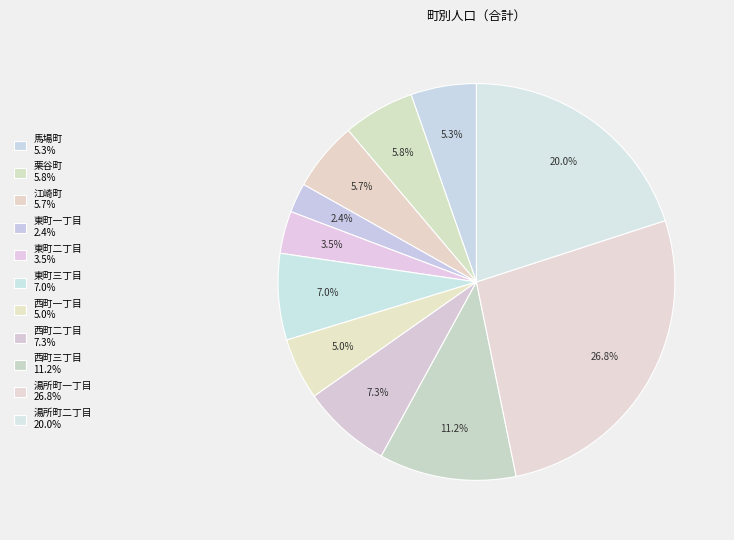

Which category has the smallest portion of the pie?

東町一丁目